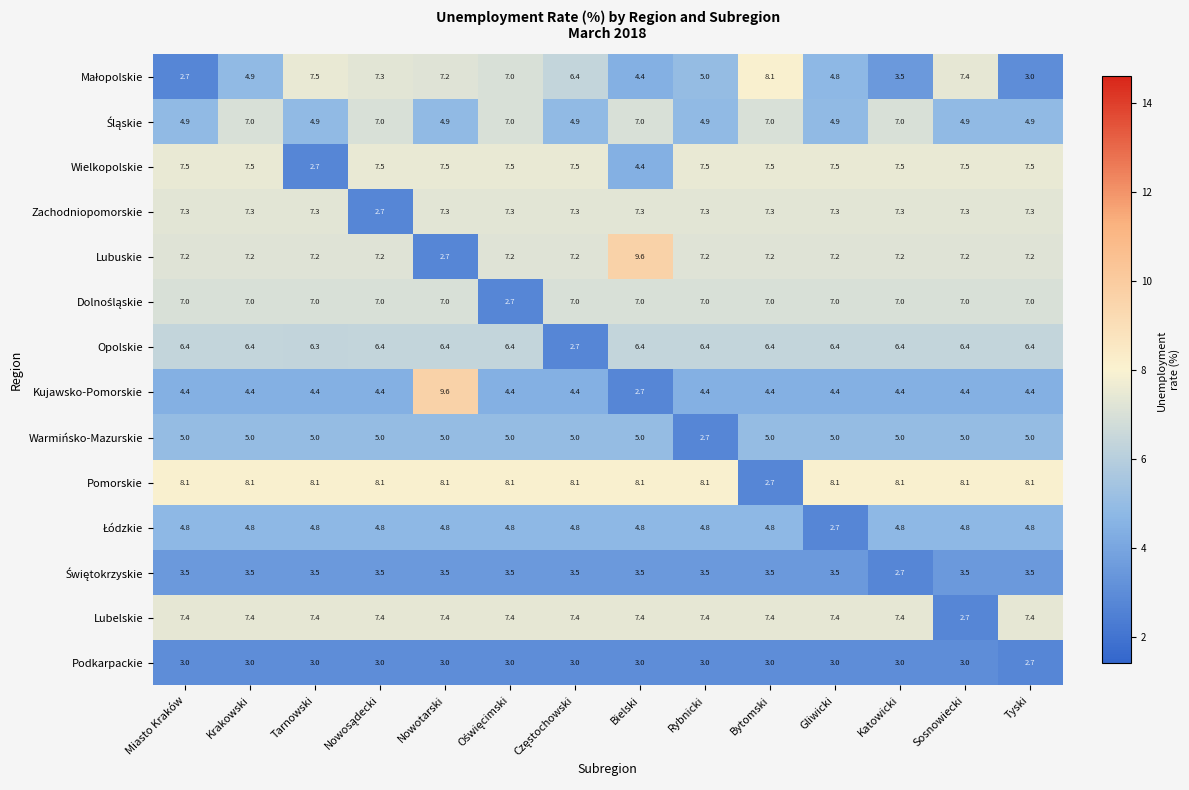

Which category has the lowest value in the Warmińsko-Mazurskie series?

Rybnicki